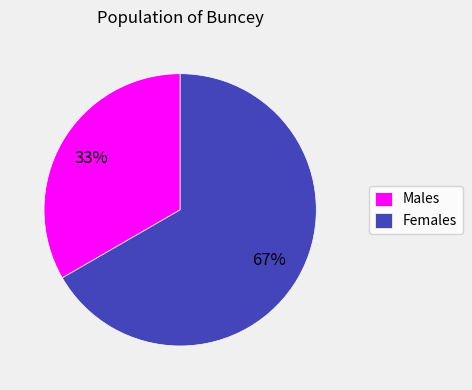

Between Females and Males, which is larger?

Females